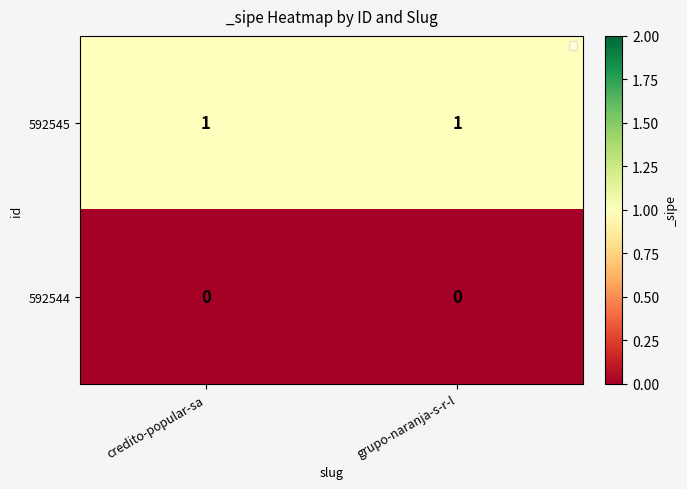

Rank the series by their maximum value, from lowest to highest.

592544, 592545